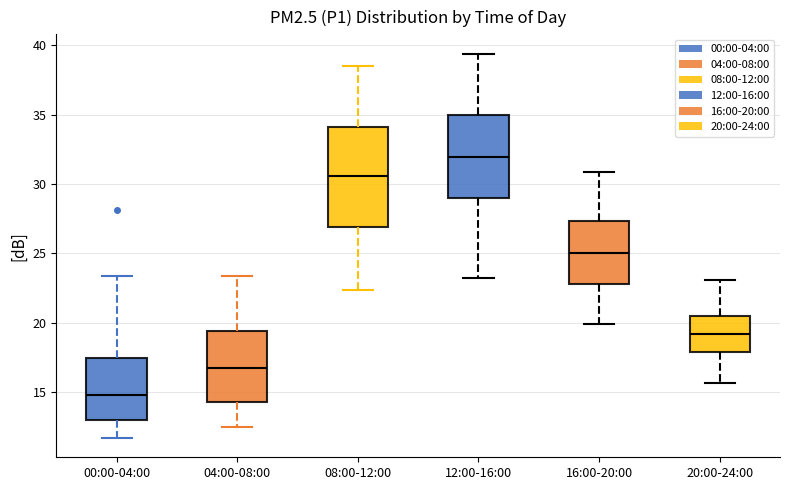

Reading left to right, transcribe this box plot: for each box, give where its median line is, the range the box spans, and where its two whiskers end, as read against the y-axis. The values are not printed on the chart, so give them approximately, as read against the axis.

00:00-04:00: median 15.0, box 13.0 to 17.5, whiskers 11.5 to 23.5
04:00-08:00: median 17.0, box 14.5 to 19.5, whiskers 12.5 to 23.5
08:00-12:00: median 30.5, box 27.0 to 34.0, whiskers 22.5 to 38.5
12:00-16:00: median 32.0, box 29.0 to 35.0, whiskers 23.0 to 39.5
16:00-20:00: median 25.0, box 23.0 to 27.5, whiskers 20.0 to 31.0
20:00-24:00: median 19.0, box 18.0 to 20.5, whiskers 15.5 to 23.0